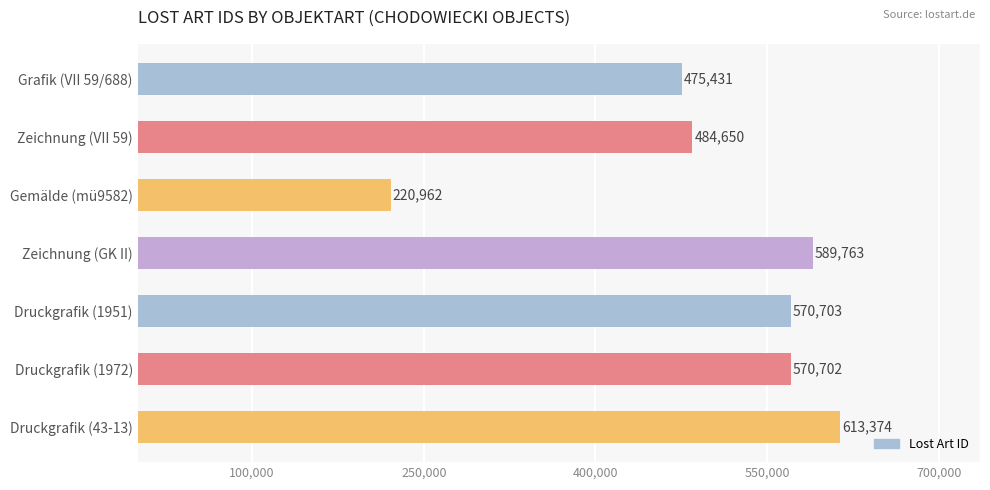

What is the difference between the maximum and minimum values?

392412